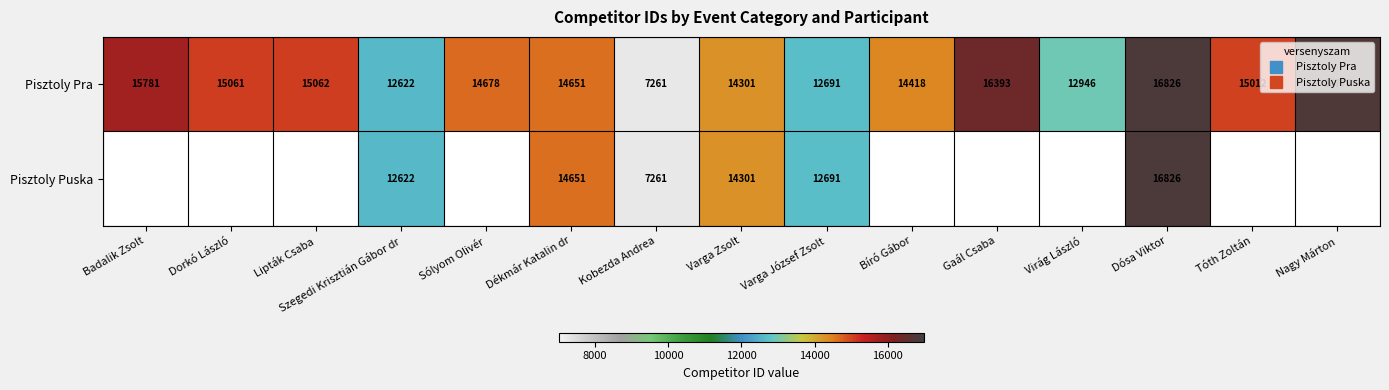

At how many categories does at least one series exceed 13245?

11